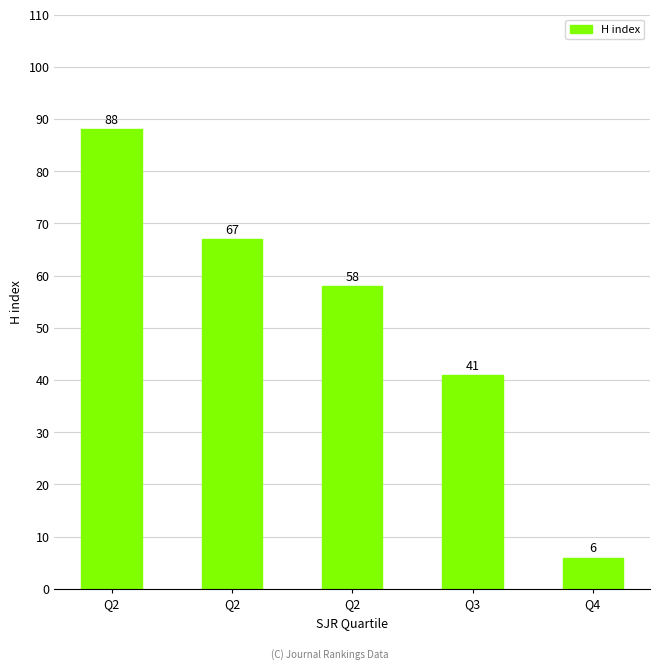

Are the bars horizontal?

No